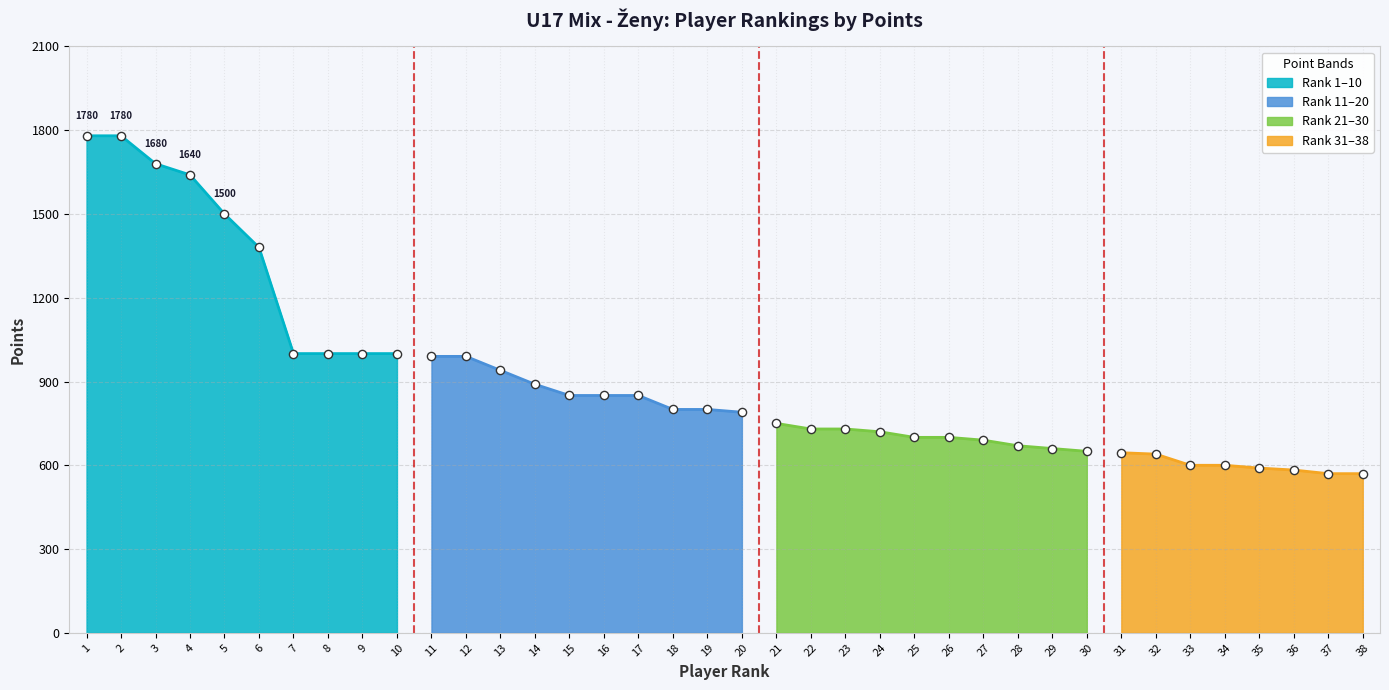

Is the value of Rank 21-30 at 1 greater than the value of Rank 1-10 at 7?

No